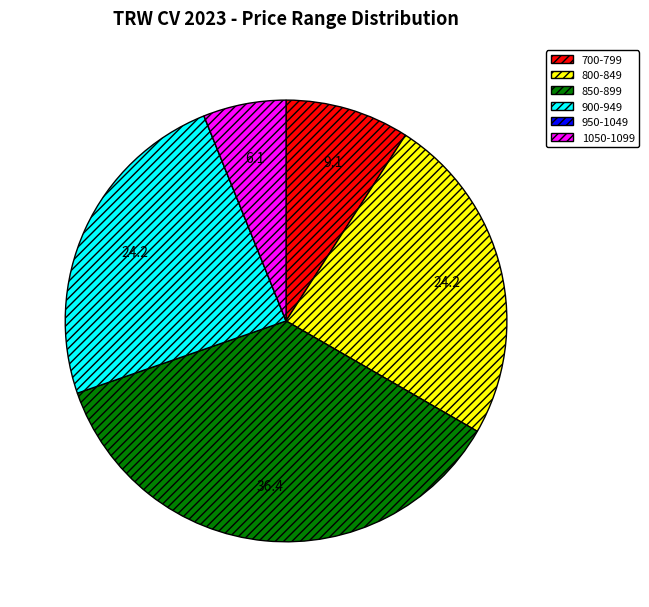

Is there a majority slice in this chart?

No